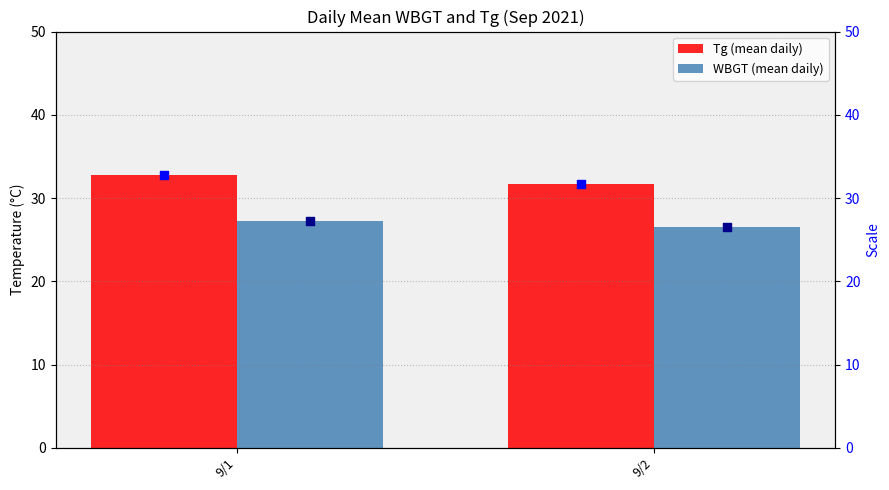

Which series reaches the minimum Y coordinate?

WBGT